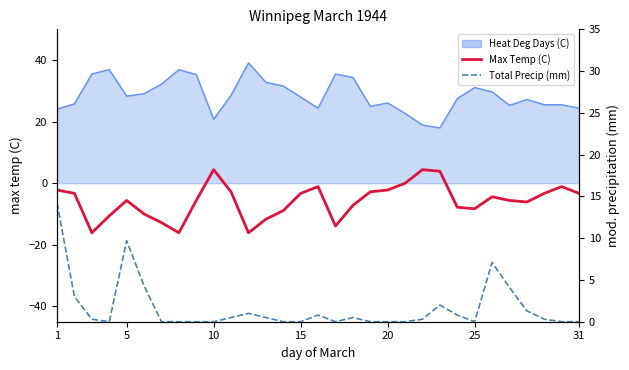

What is the smallest value displayed?

-16.1